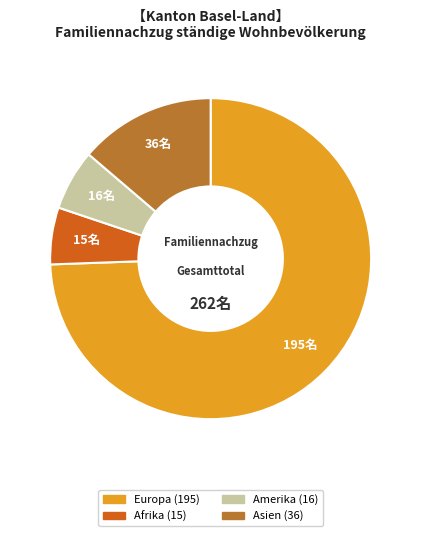

Is there a majority slice in this chart?

Yes